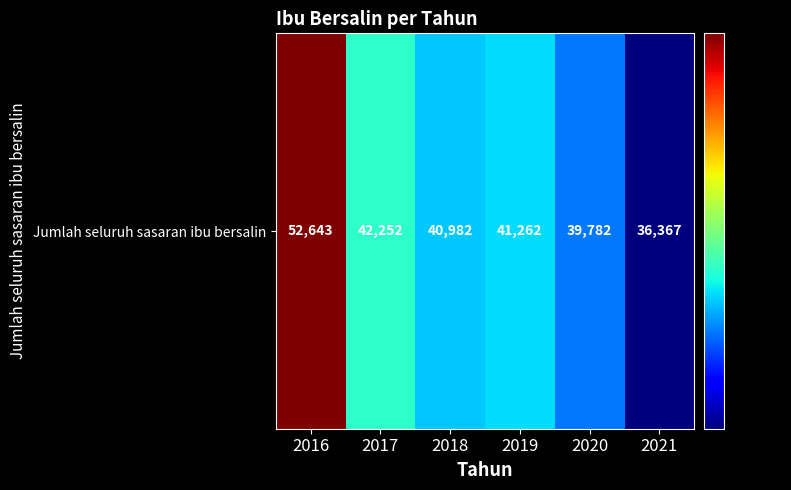

Reading right to left, transcribe all the data shown in this chart.

36367	39782	41262	40982	42252	52643